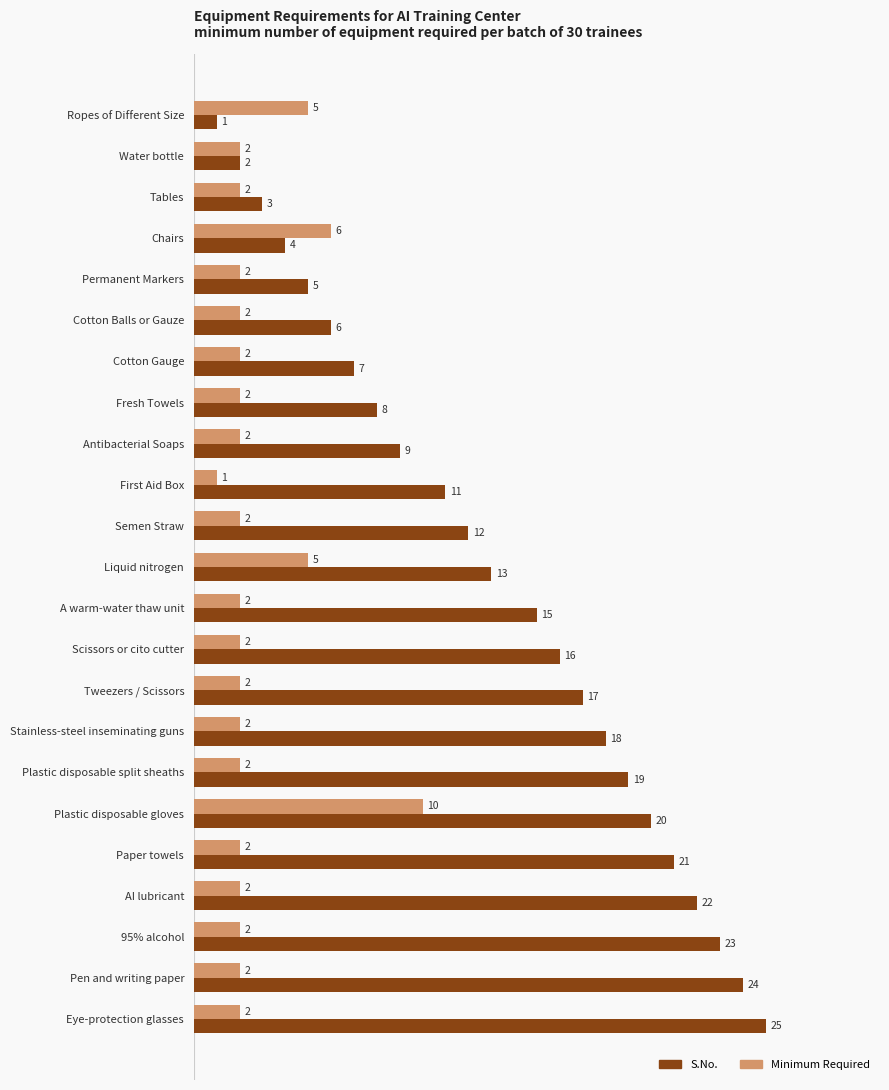

At which label is S.No. closest to 13?

Liquid nitrogen